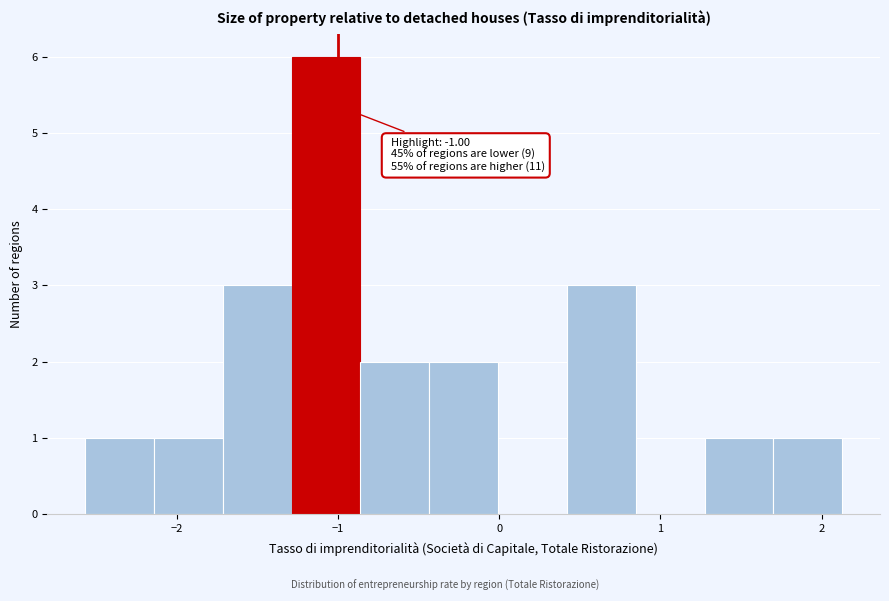

Over which range of the x-axis is the bar tallest?

-1.3 to -0.9